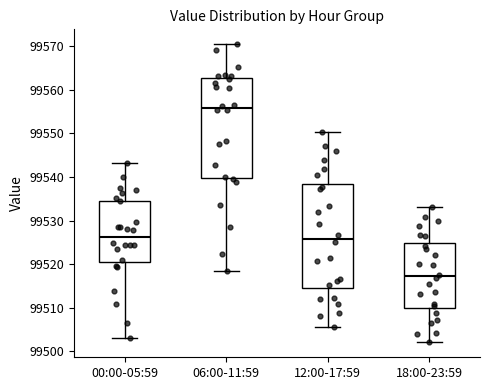

Reading left to right, transcribe this box plot: for each box, give where its median line is, the range the box spans, and where its two whiskers end, as read against the y-axis. The values are not printed on the chart, so give them approximately, as read against the axis.

00:00-05:59: median 99526, box 99521 to 99535, whiskers 99503 to 99543
06:00-11:59: median 99556, box 99540 to 99563, whiskers 99519 to 99570
12:00-17:59: median 99526, box 99515 to 99538, whiskers 99506 to 99550
18:00-23:59: median 99517, box 99510 to 99525, whiskers 99502 to 99533